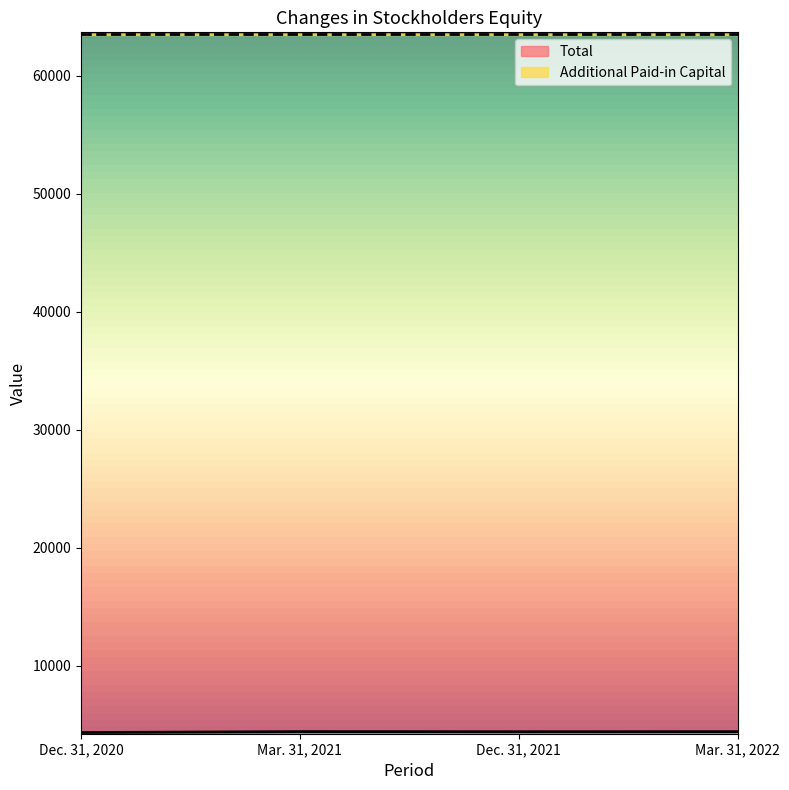

Is it true that Total equals 4400 at Mar. 31, 2022?

True